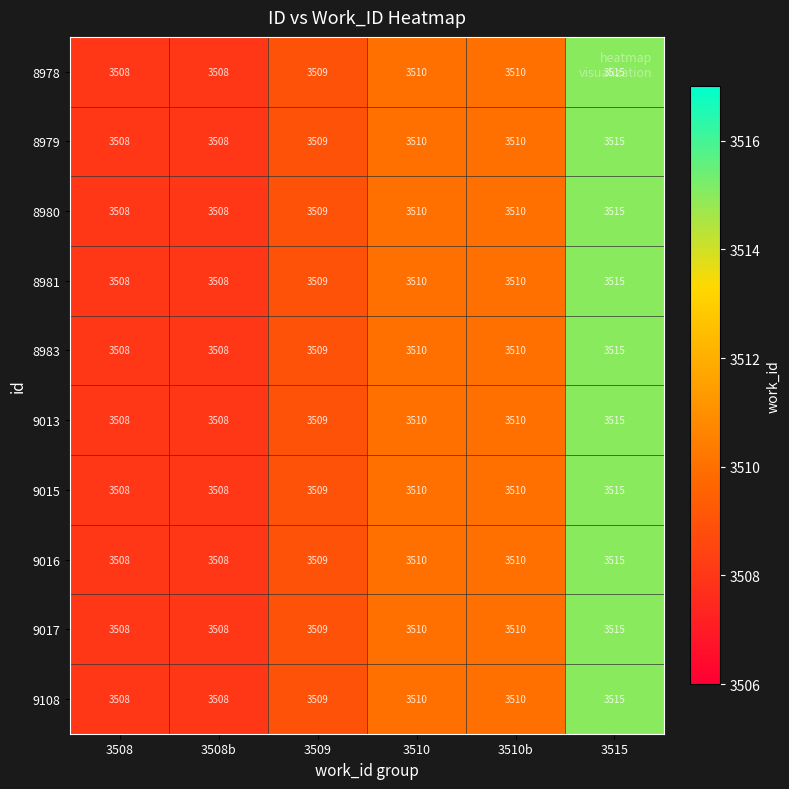

What is the total value across all series at 3508?

35080